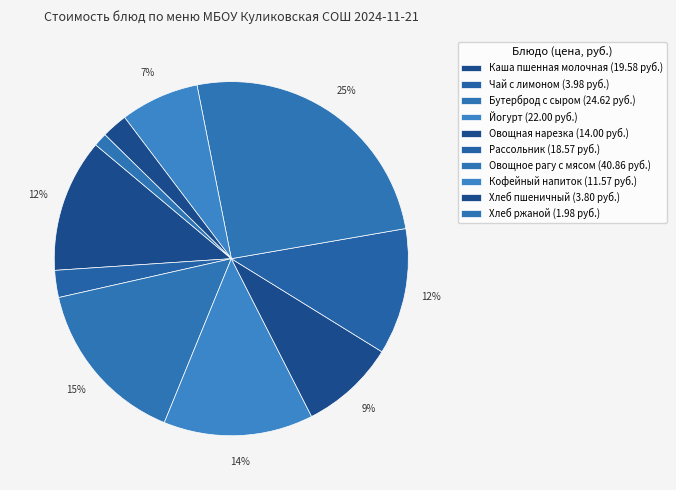

Does Рассольник account for over 50% of the chart?

No